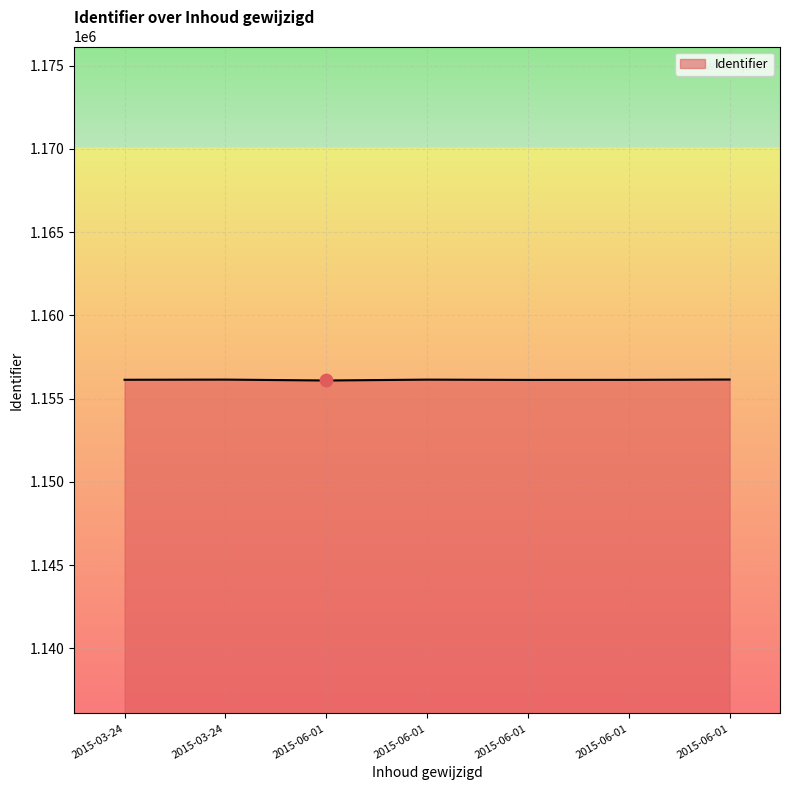

Count the number of categories in the chart.

7